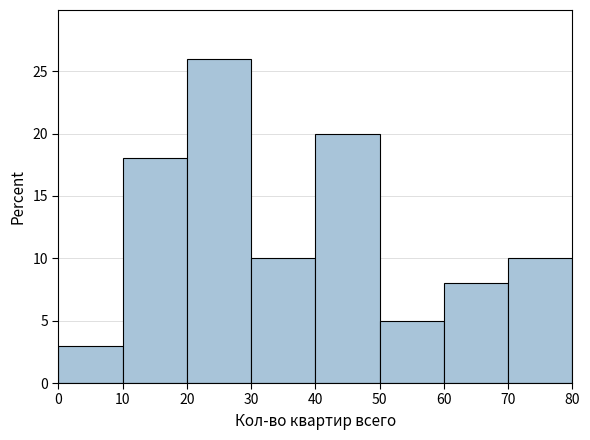

Reading left to right, transcribe this chart: for each bar, give the range it covers on the x-axis and its height. The values are not printed on the chart, so give them approximately, as read against the axis.

0 to 10: 3
10 to 20: 18
20 to 30: 26
30 to 40: 10
40 to 50: 20
50 to 60: 5
60 to 70: 8
70 to 80: 10